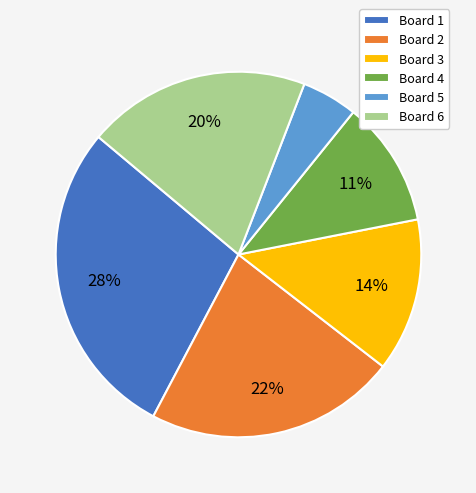

To the nearest percent, what percentage of the pie is Board 6?

20%